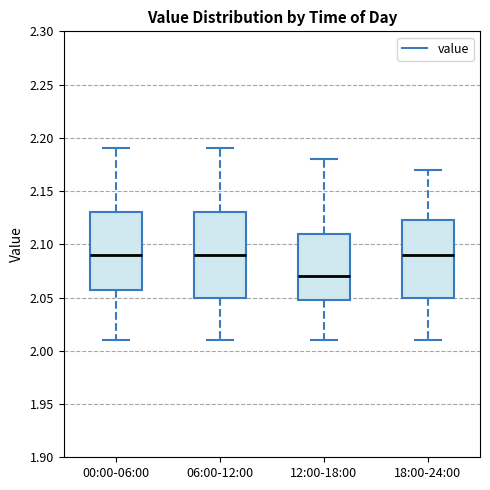

Which box has the lowest median line?

12:00-18:00